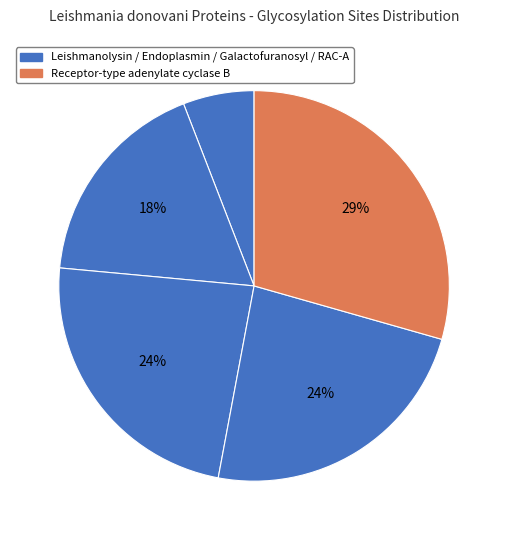

How many slices are in this pie chart?

5